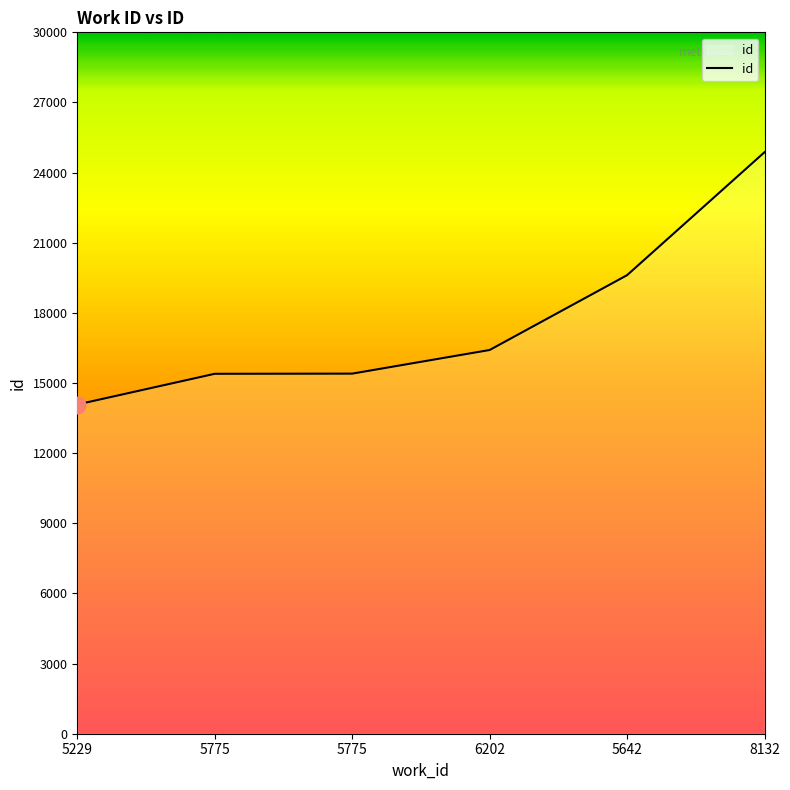

What is the label of the 1st point from the left?

5229